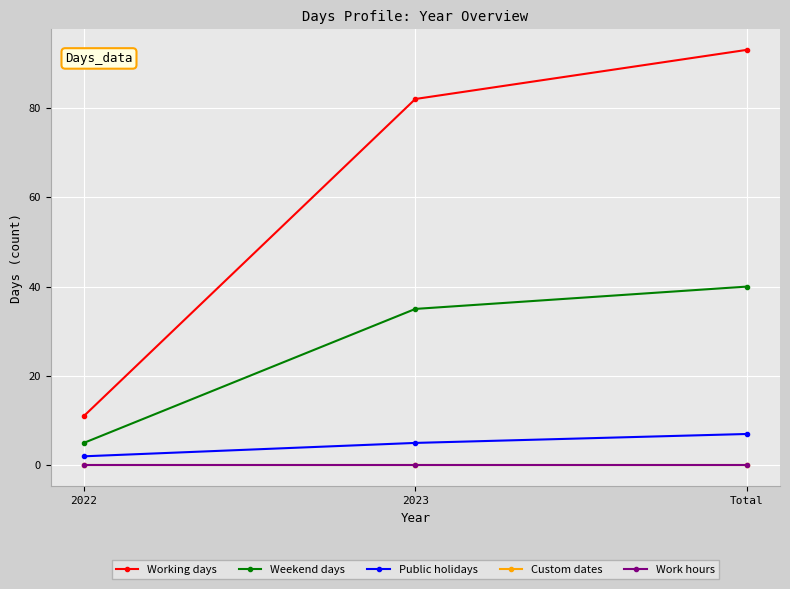

Is this an area chart (filled region under the line)?

No